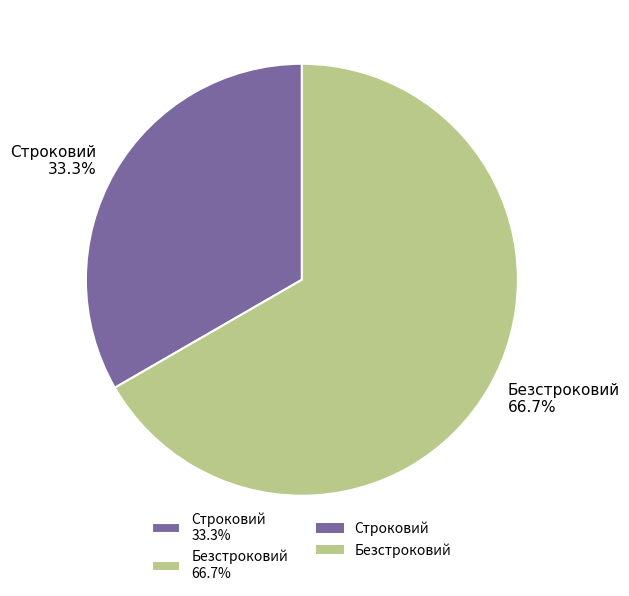

To the nearest percent, what is the difference between the Безстроковий and Строковий slice percentages?

33%